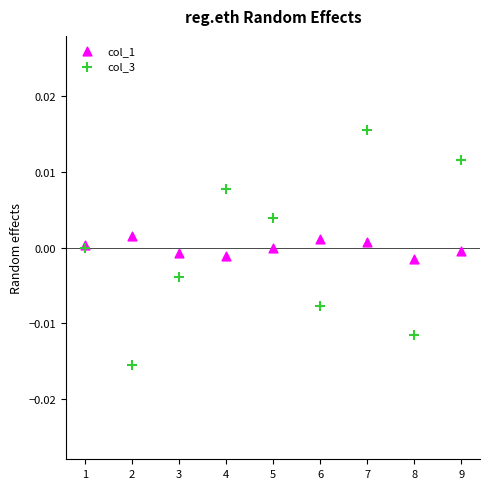

What are all the series names shown in the legend?

col_1, col_3